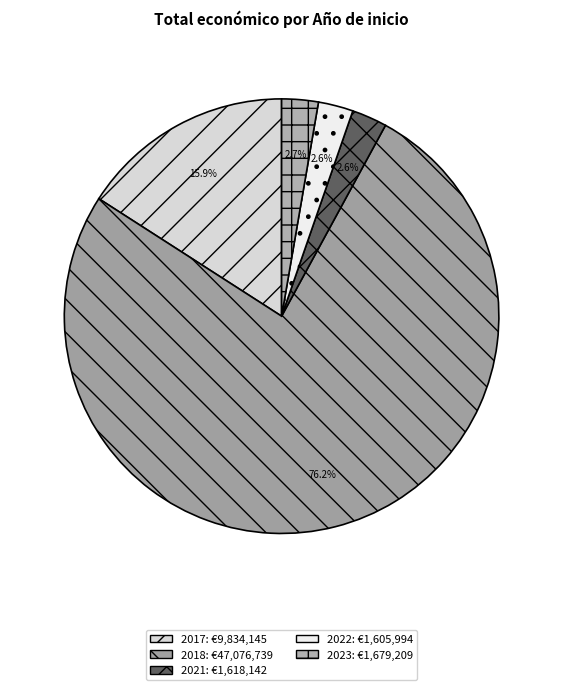

How many segments does this pie chart have?

5